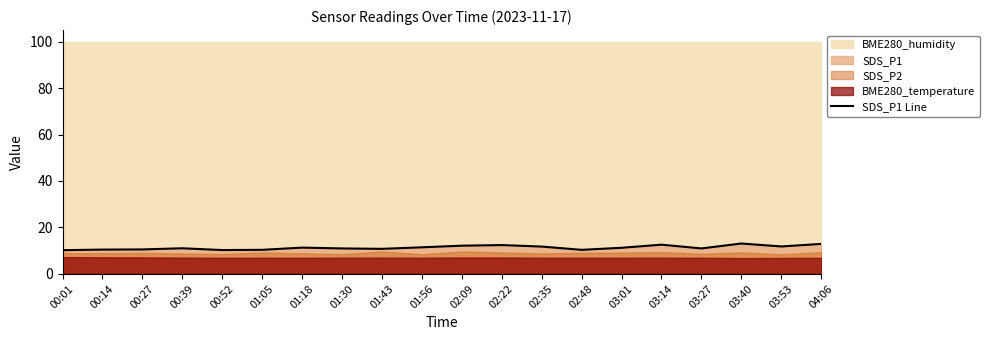

The value of SDS_P1 Line at 03:14 is 12.6. True or false?

True